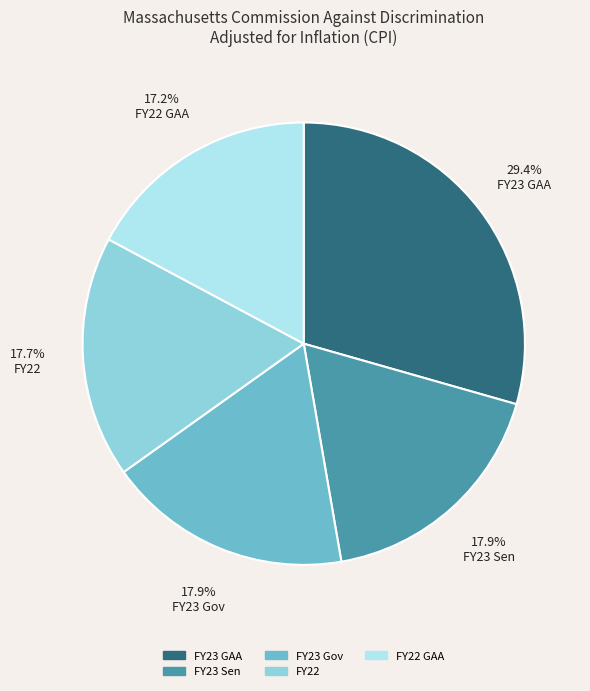

What is the largest slice in the pie chart?

FY23 GAA